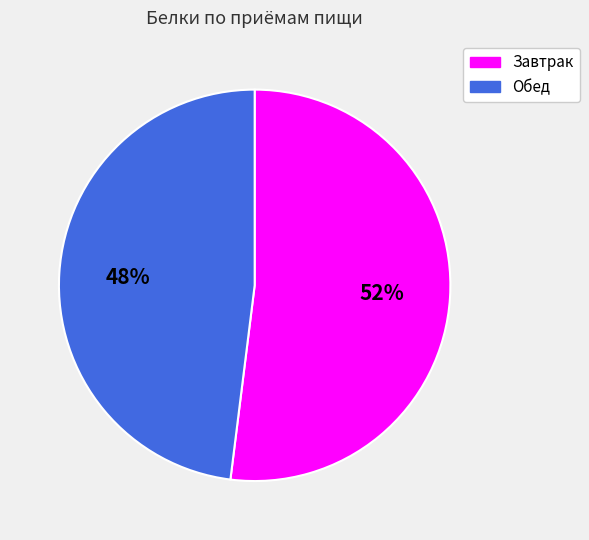

To the nearest percent, what is the average slice percentage?

50%